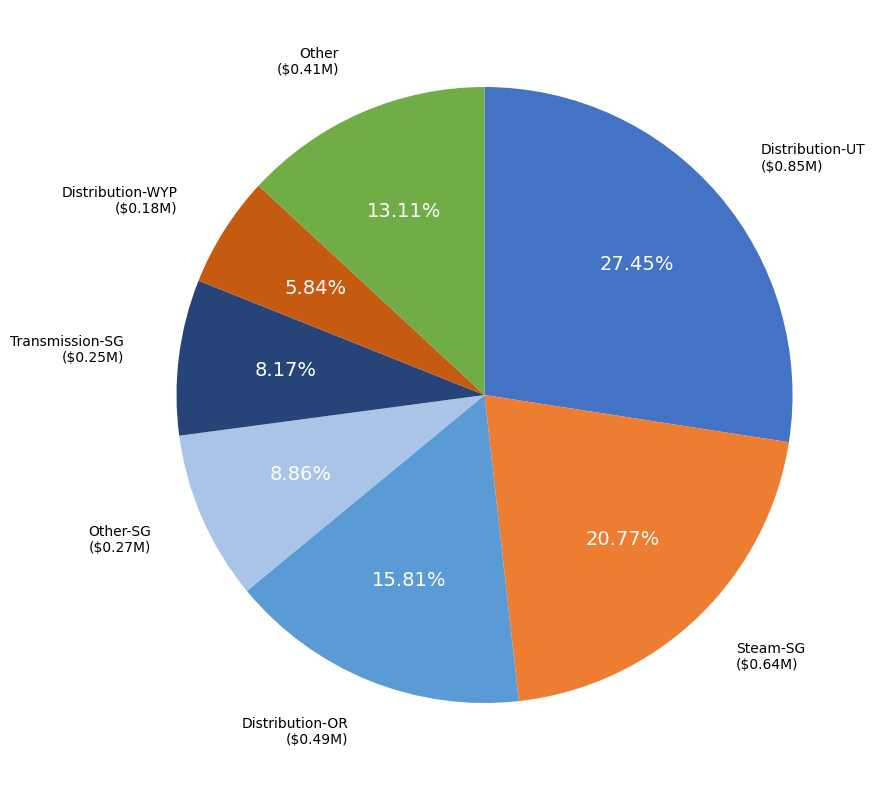

To the nearest percent, what portion does Transmission-SG represent?

8%